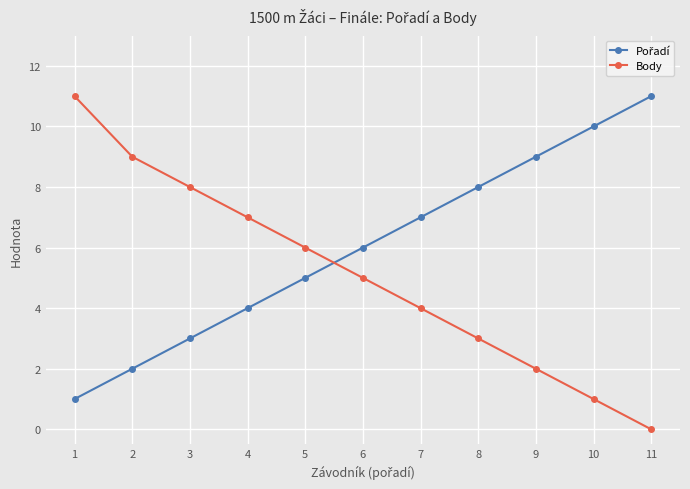

The Body series shows 15 at 2. True or false?

False